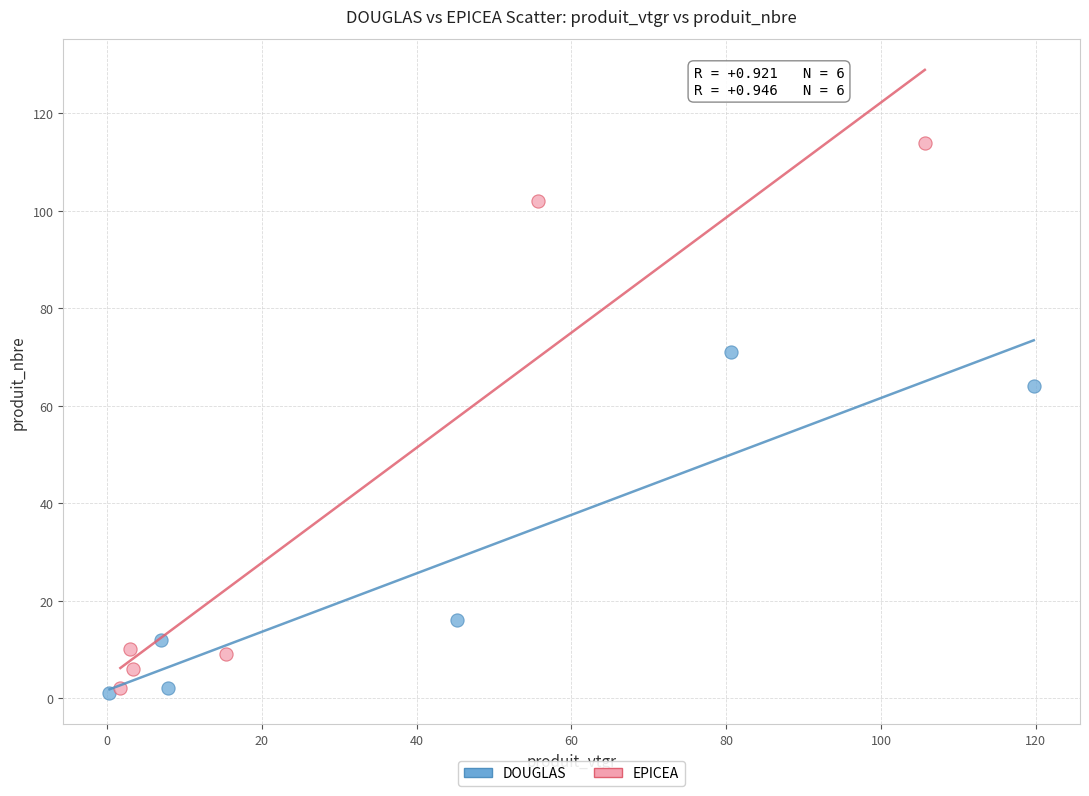

Which series contains the highest Y value?

EPICEA